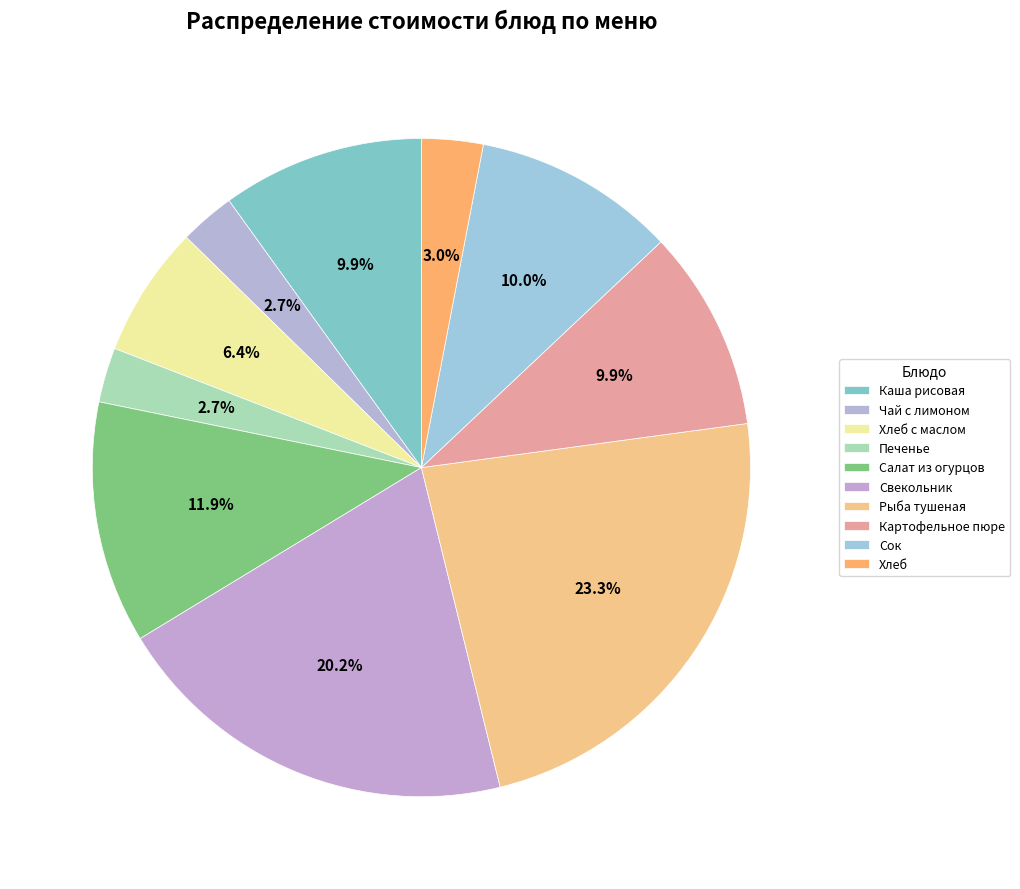

To the nearest percent, what is the difference between the Печенье and Хлеб с маслом slice percentages?

4%